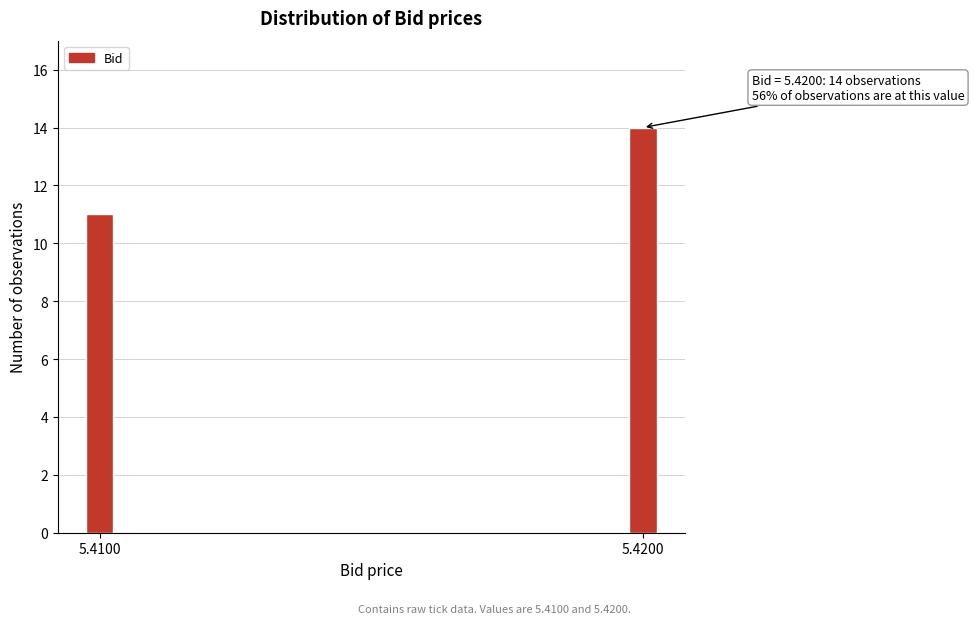

Reading right to left, transcribe all the data shown in this chart.

5.4200=14	5.4100=11